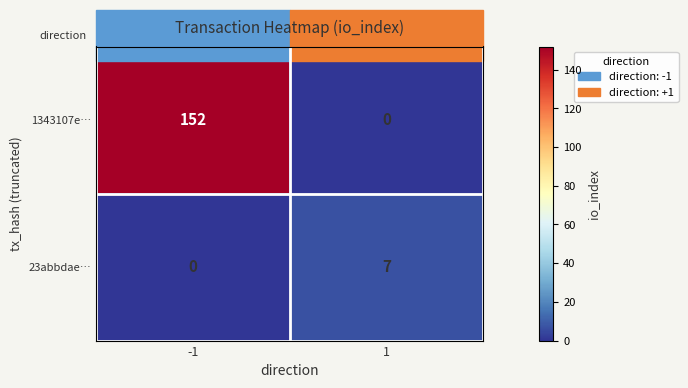

What is the difference between the highest and lowest values at 1?

7